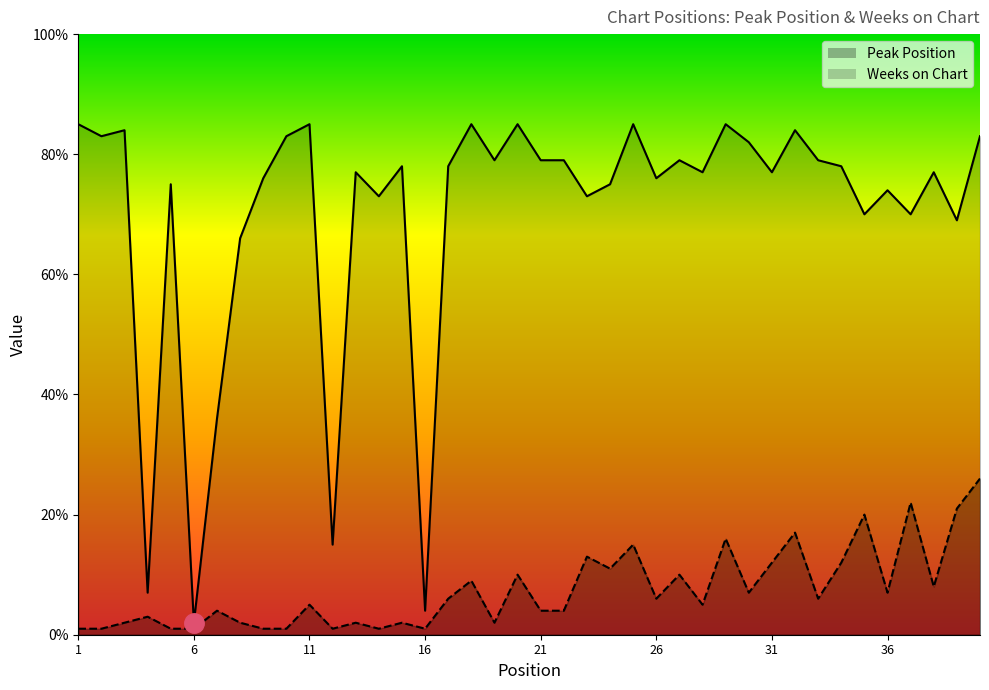

Rank the categories by Peak Position value from highest to lowest.

40, 37, 39, 35, 32, 29, 25, 23, 31, 34, 24, 20, 27, 18, 38, 30, 36, 17, 26, 33, 11, 28, 7, 21, 22, 4, 3, 8, 13, 15, 19, 1, 2, 5, 6, 9, 10, 12, 14, 16